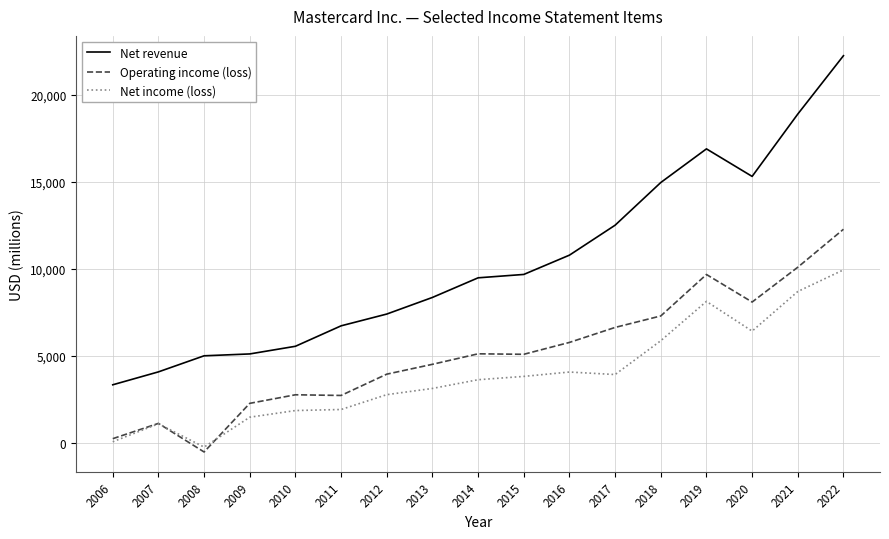

What are all the series names shown in the legend?

Net revenue, Operating income (loss), Net income (loss)